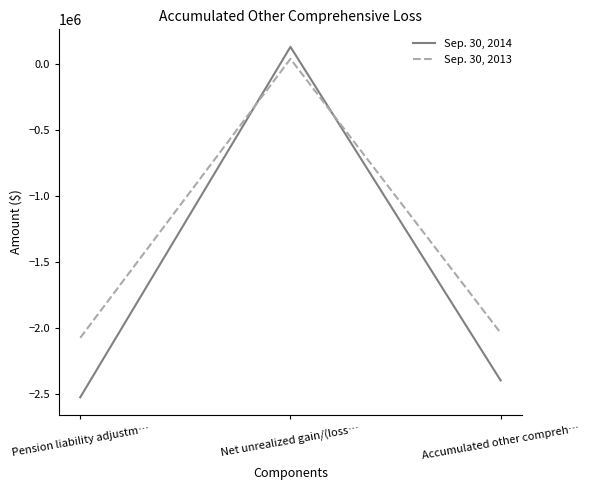

How many values in the Sep. 30, 2013 series are below -2038503?

1